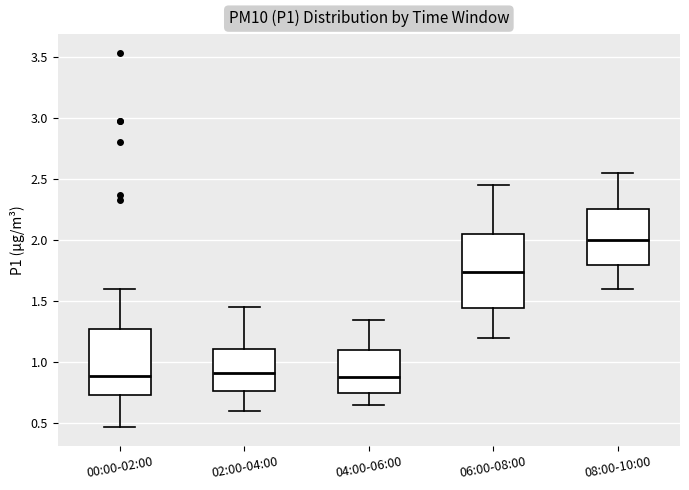

Which box is the tallest, from its lower edge to its upper edge?

06:00-08:00